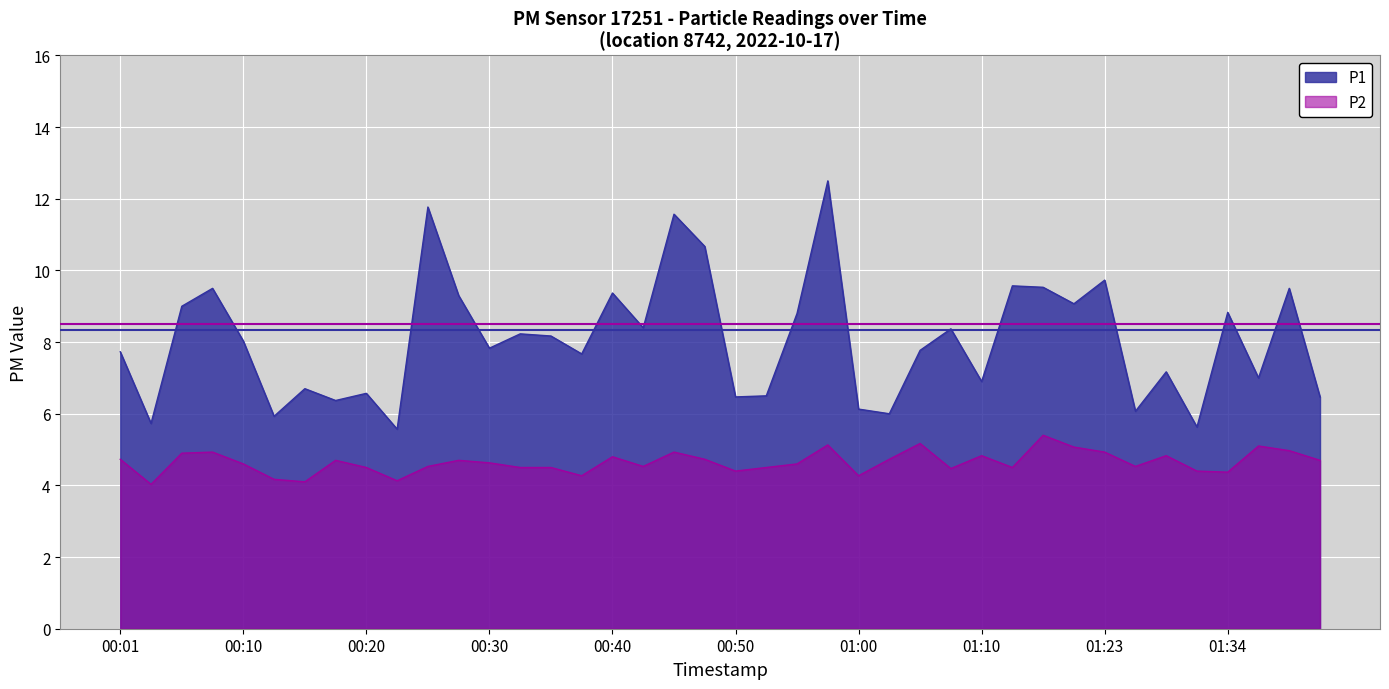

The value of P1 at 00:18 is 6.4. True or false?

True